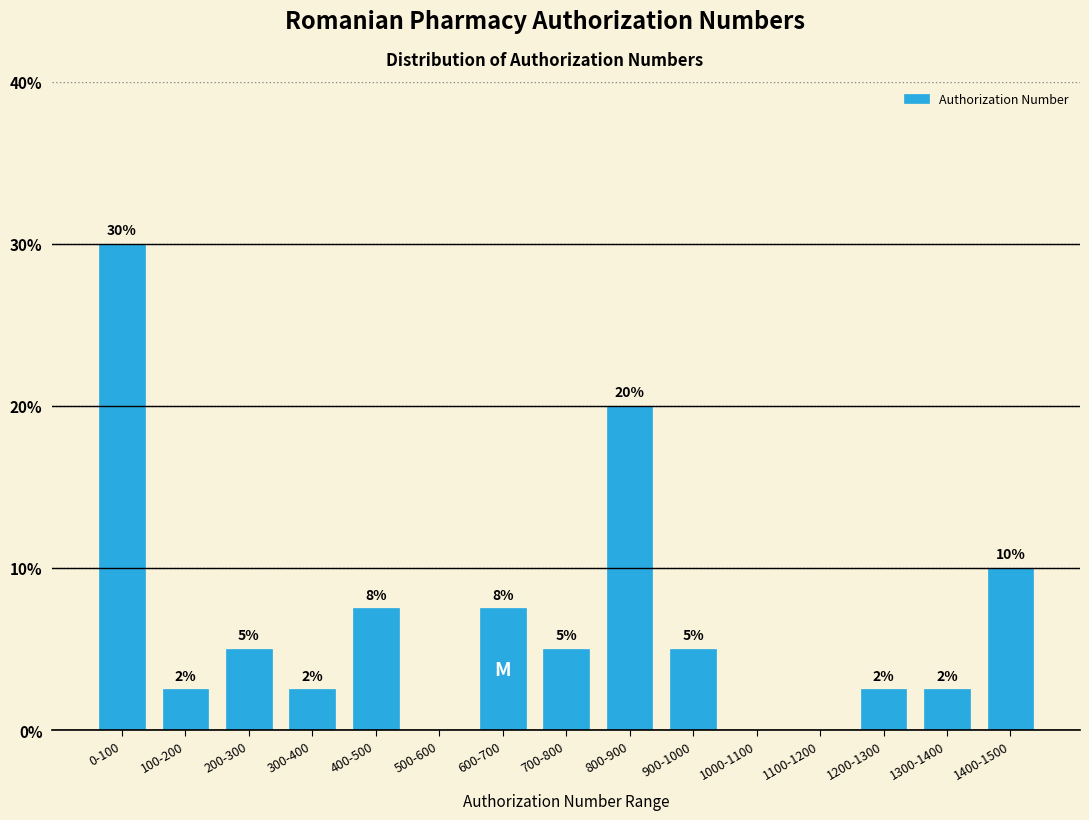

The chart shows a value of -11.6 at 500-600. True or false?

False